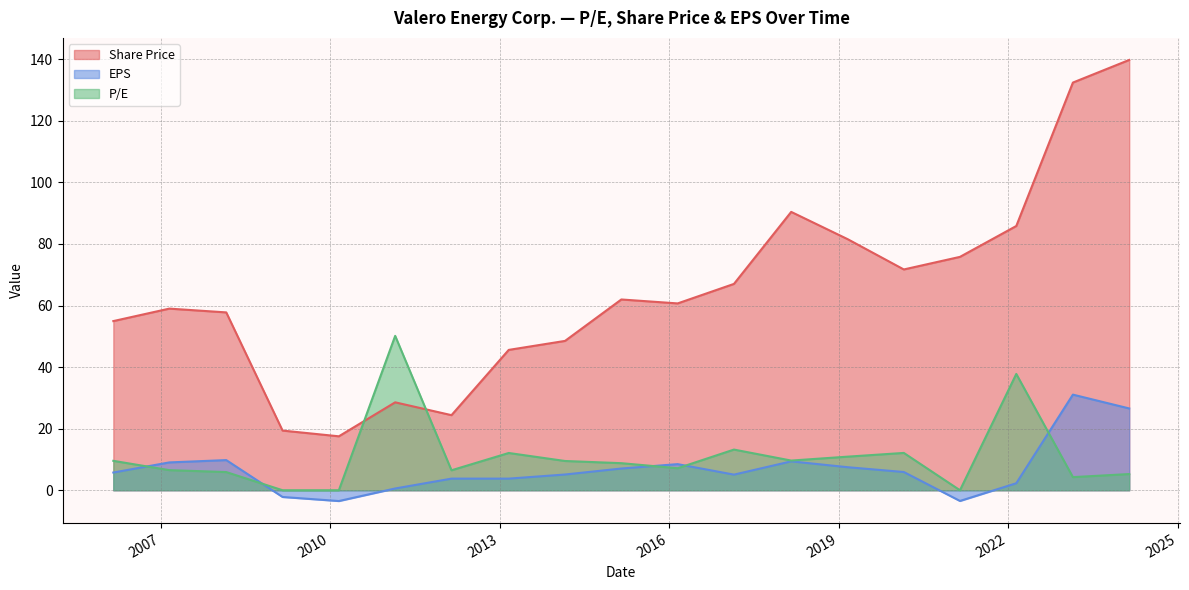

What is the average value of the Share Price series?

64.4